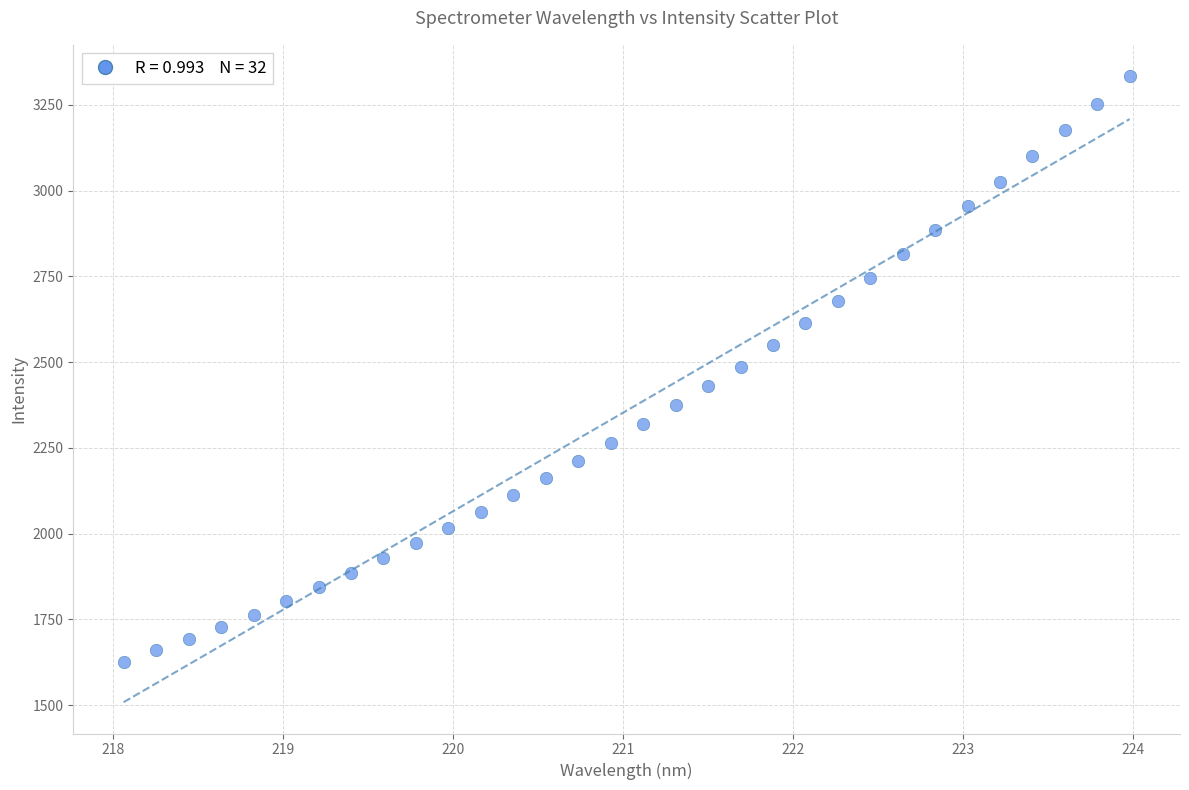

What is the range of Y values (max minus min)?

1707.4